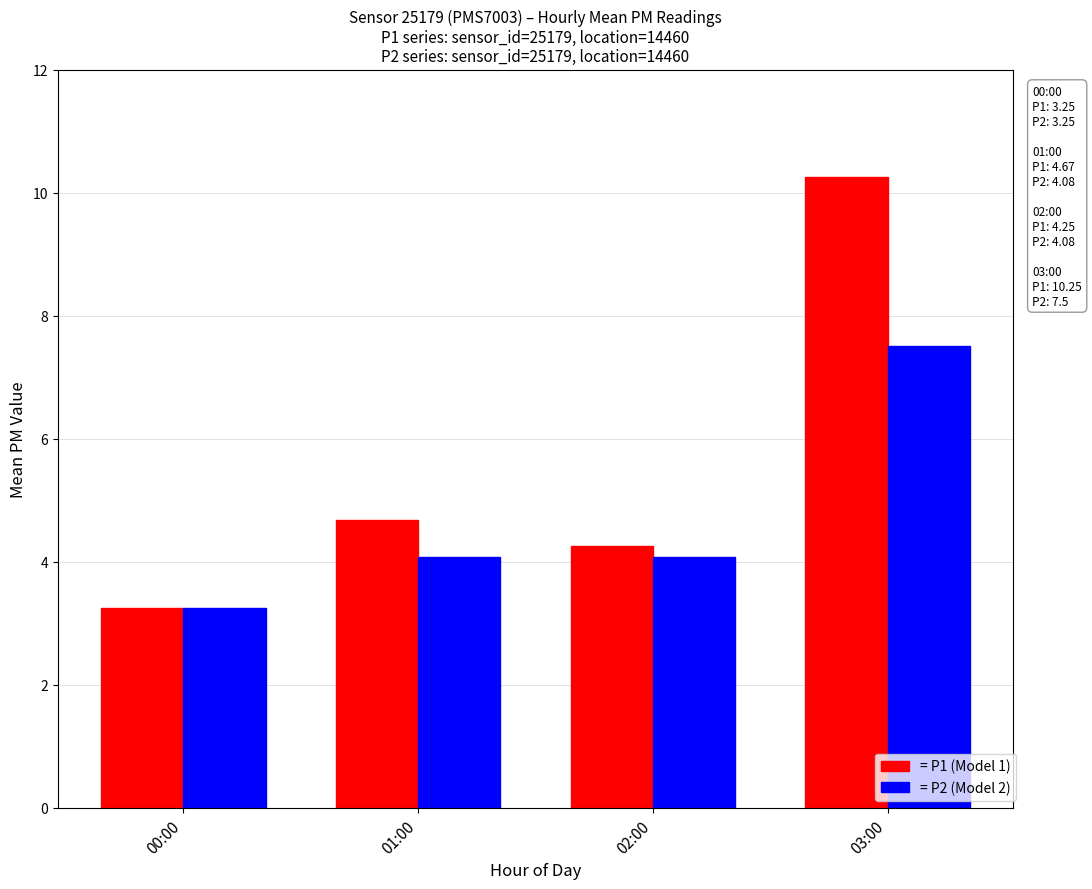

Is it true that = P2 (Model 2) equals 4.1 at 01:00?

True